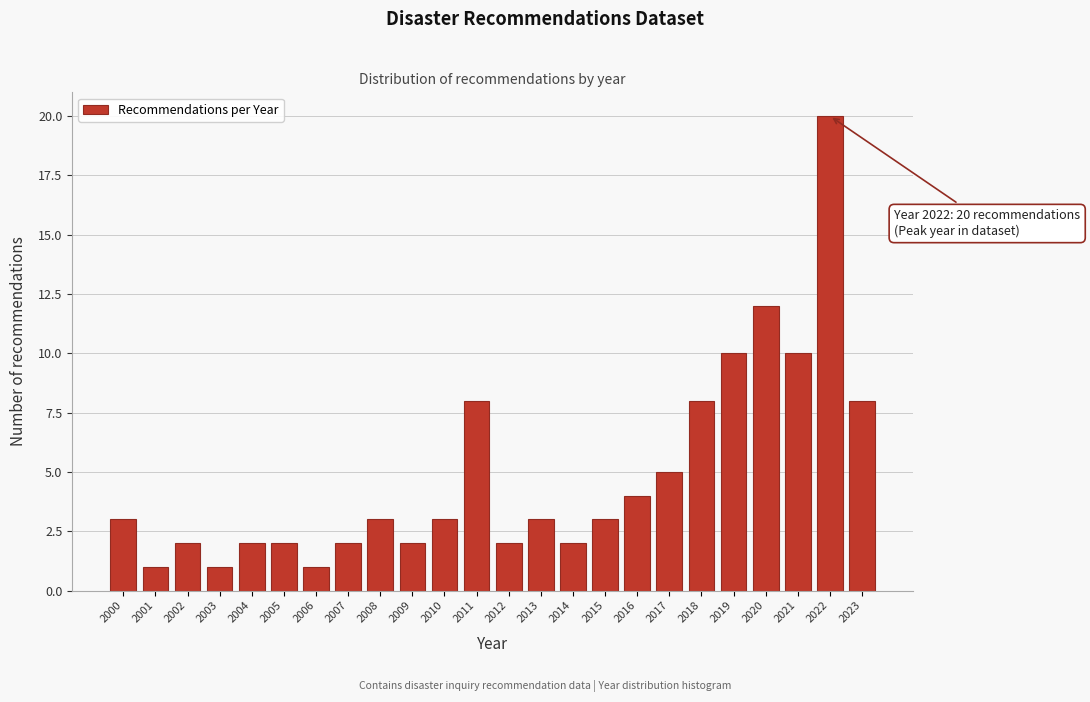

Reading left to right, extract all data points from this chart.

3	1	2	1	2	2	1	2	3	2	3	8	2	3	2	3	4	5	8	10	12	10	20	8